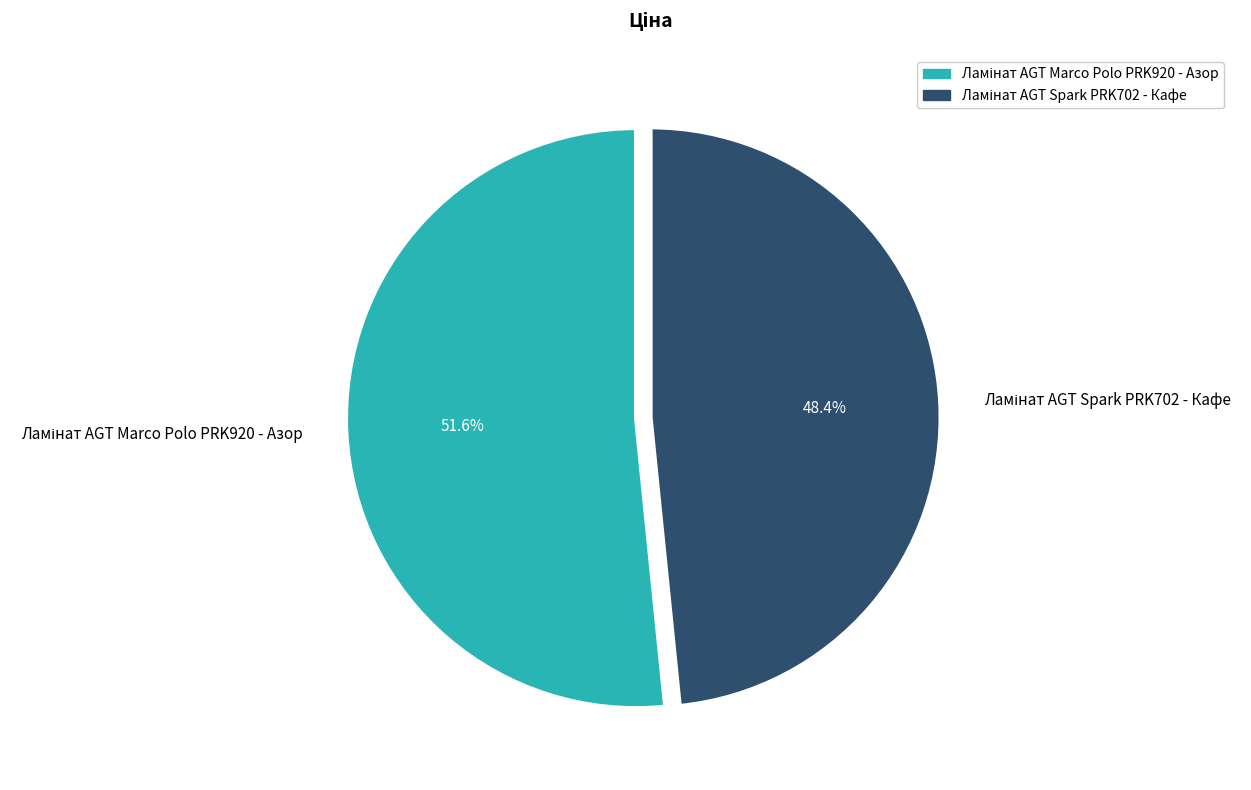

Is there any slice that represents more than half of the pie?

Yes